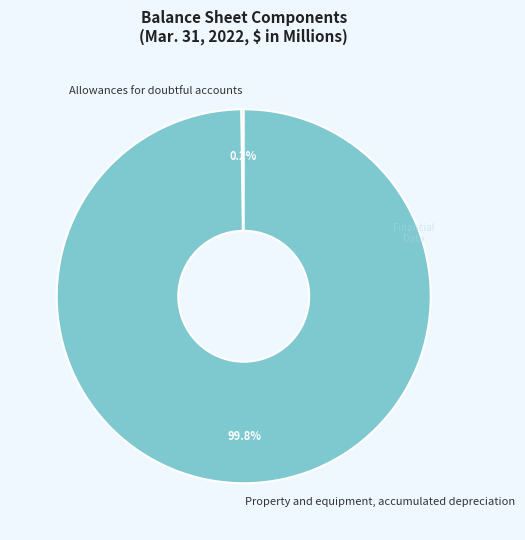

Which slice is the largest?

Property and equipment, accumulated depreciation